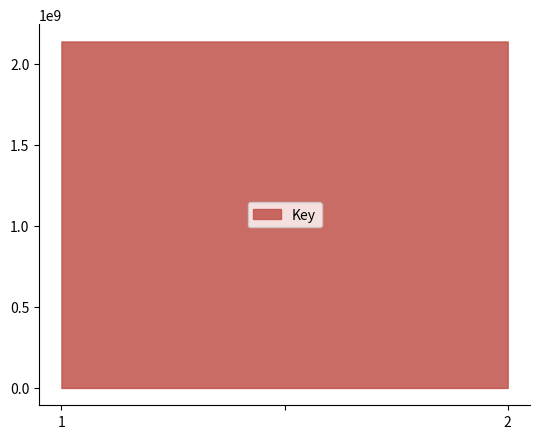

How many values exceed 2137705613?

1